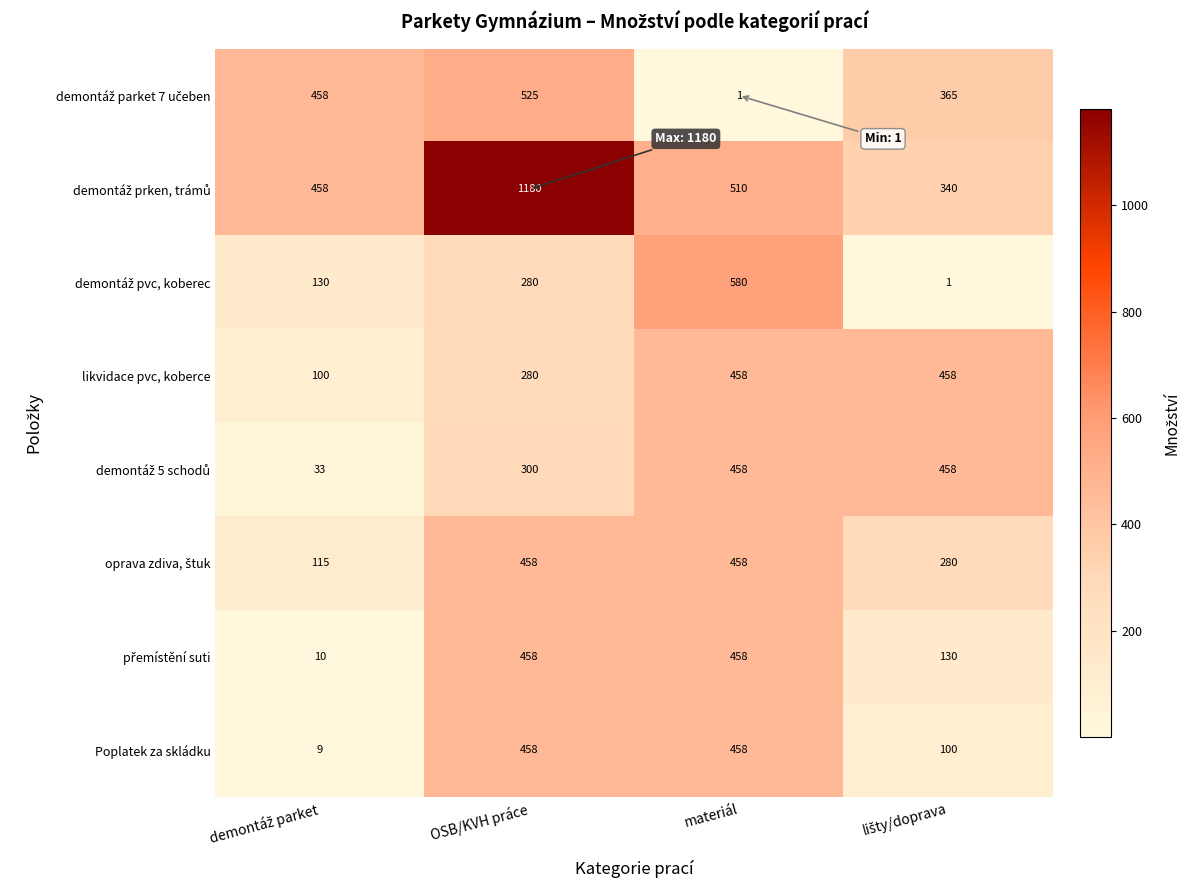

What is the difference between the likvidace pvc, koberce values at materiál and OSB/KVH práce?

178